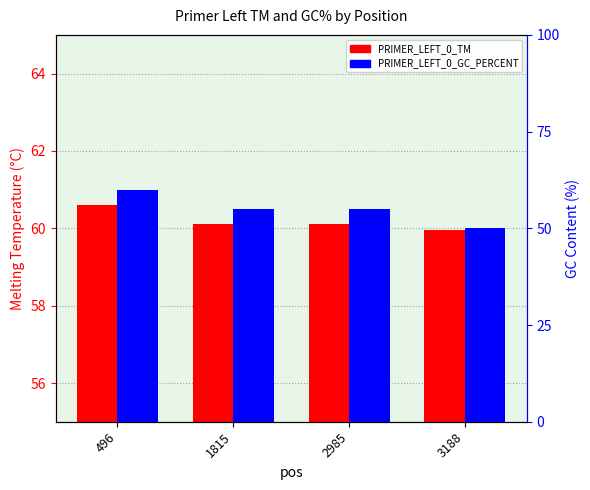

Which has a higher value, 3188 or 496?

496